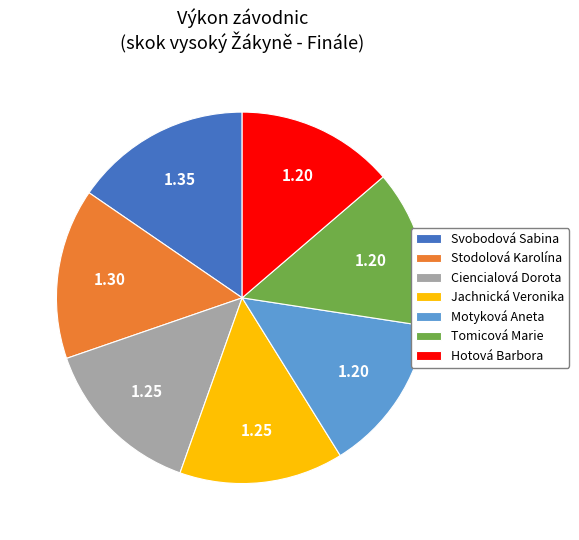

Does Tomicová Marie represent more than half of the total?

No